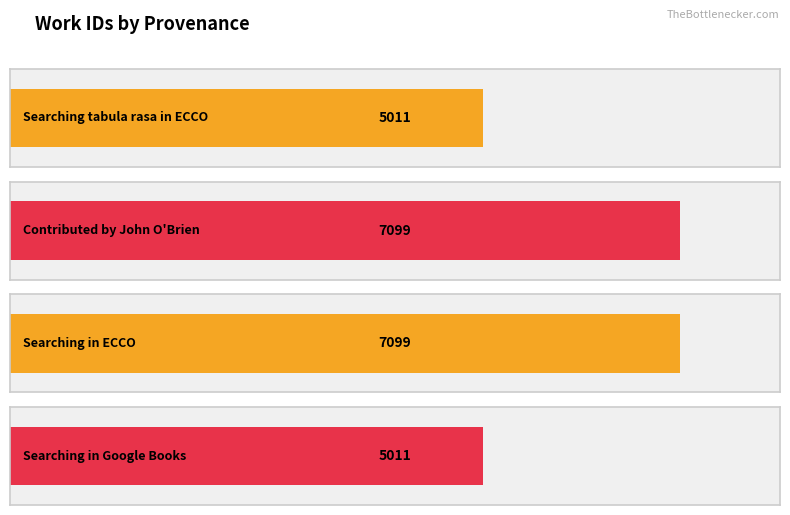

What is the ratio of the value at Searching tabula rasa in ECCO to the value at Searching in ECCO?

0.7